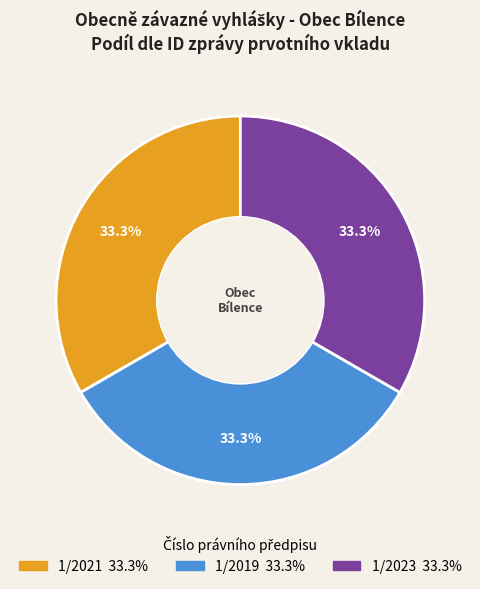

Count the number of slices in the pie.

3